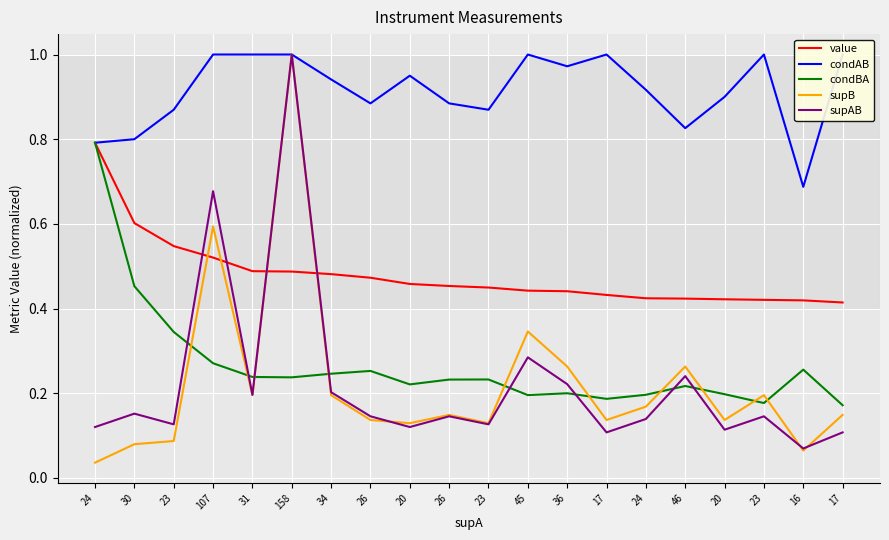

What is the difference between the maximum and minimum values in the supB series?

1.0